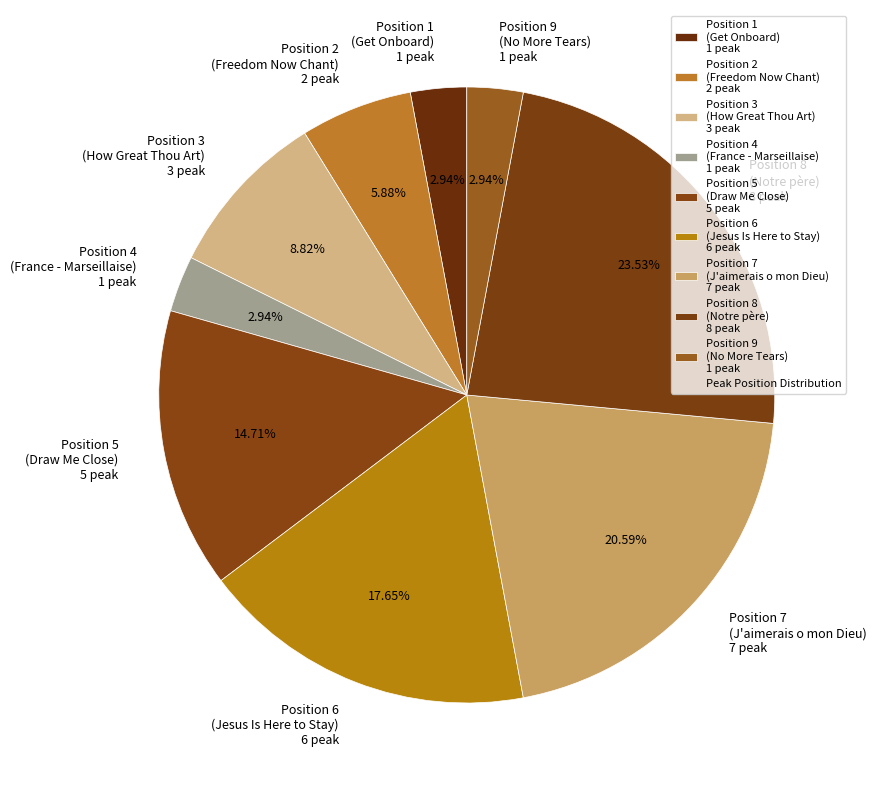

How many slices are in this pie chart?

9